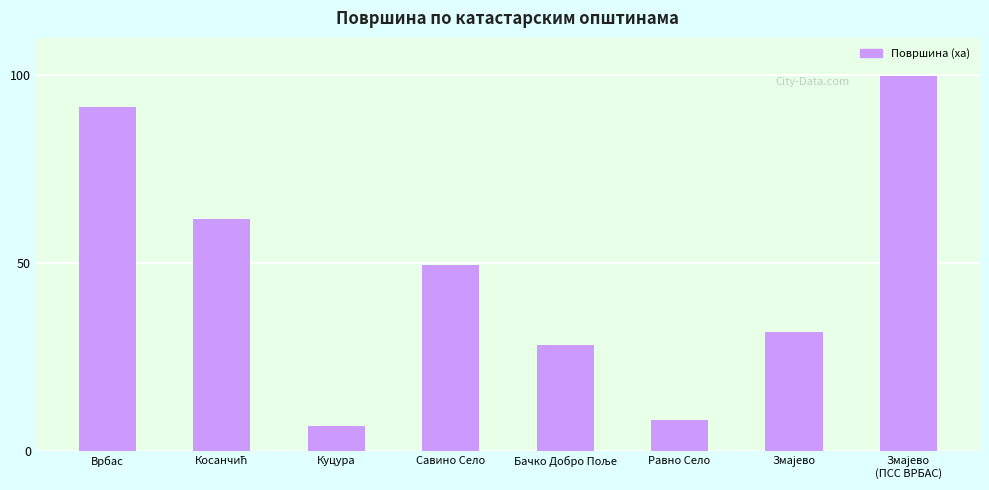

At which label does the data first exceed 49?

Врбас